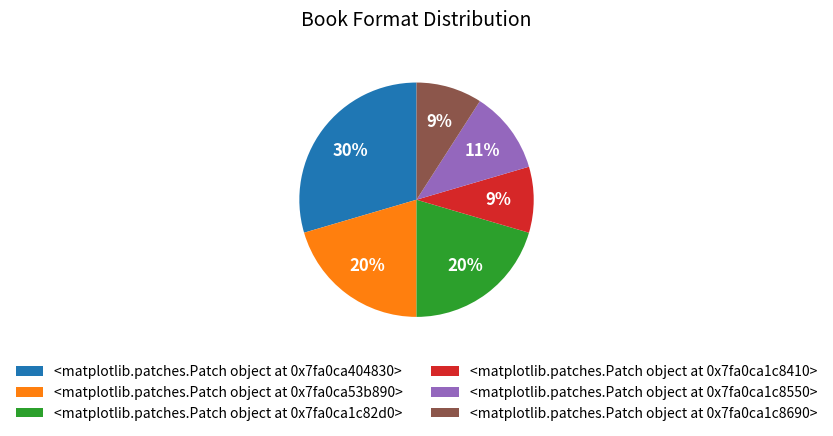

To the nearest percent, what is the combined percentage of <matplotlib.patches.Patch object at 0x7f8a31c34ad0> and <matplotlib.patches.Patch object at 0x7f8a319f87d0>?

39%